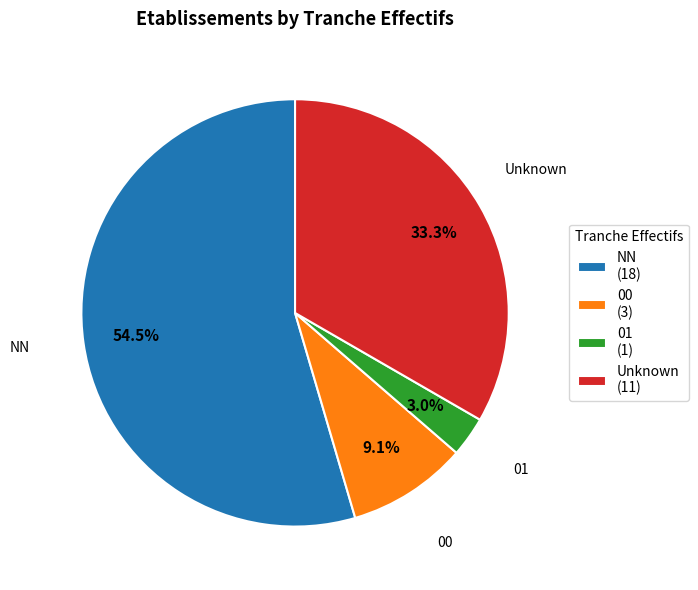

What is the smallest slice in the pie chart?

01 (1)